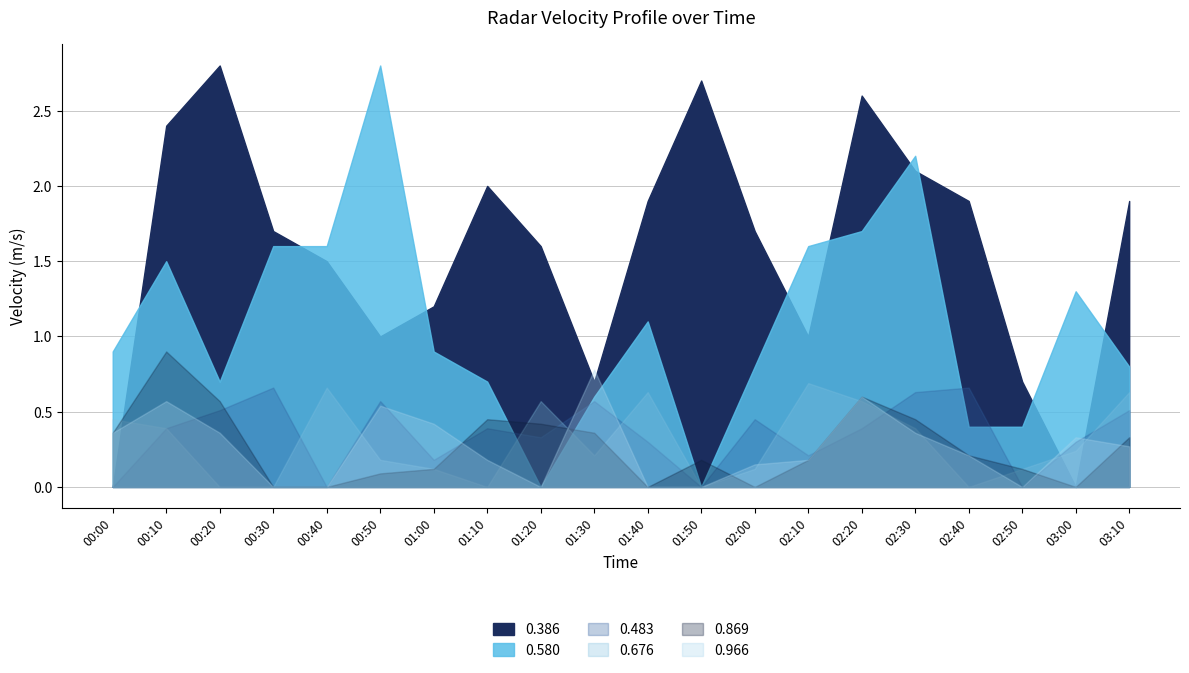

How many values in the 0.386 series exceed 1?

16